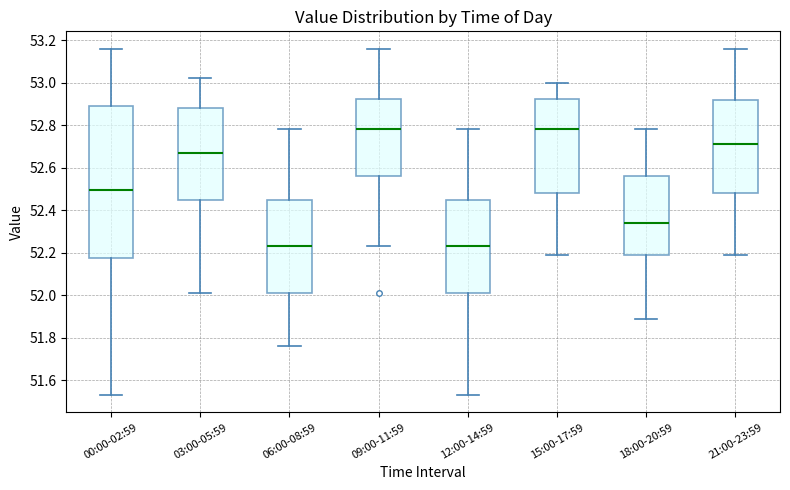

Reading left to right, transcribe this box plot: for each box, give where its median line is, the range the box spans, and where its two whiskers end, as read against the y-axis. The values are not printed on the chart, so give them approximately, as read against the axis.

00:00-02:59: median 52.50, box 52.18 to 52.90, whiskers 51.54 to 53.16
03:00-05:59: median 52.68, box 52.44 to 52.88, whiskers 52.02 to 53.02
06:00-08:59: median 52.24, box 52.02 to 52.46, whiskers 51.76 to 52.78
09:00-11:59: median 52.78, box 52.56 to 52.92, whiskers 52.24 to 53.16
12:00-14:59: median 52.24, box 52.02 to 52.46, whiskers 51.54 to 52.78
15:00-17:59: median 52.78, box 52.48 to 52.92, whiskers 52.20 to 53.00
18:00-20:59: median 52.34, box 52.18 to 52.56, whiskers 51.90 to 52.78
21:00-23:59: median 52.72, box 52.48 to 52.92, whiskers 52.20 to 53.16